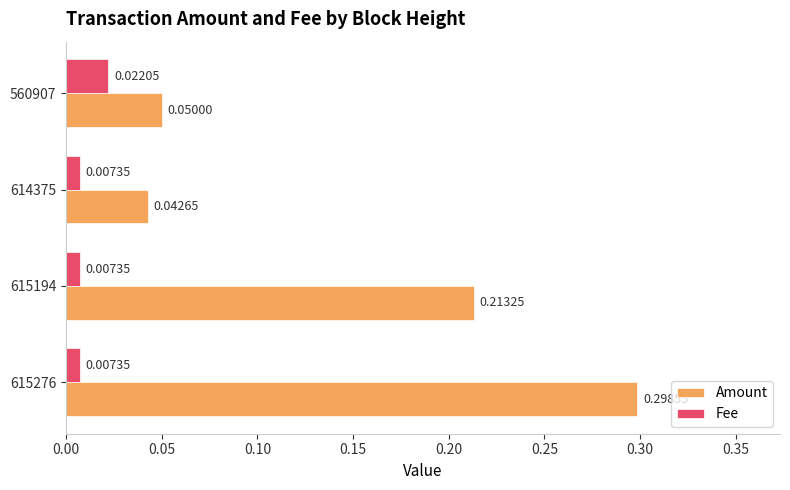

Which series has the largest total across all categories?

Amount